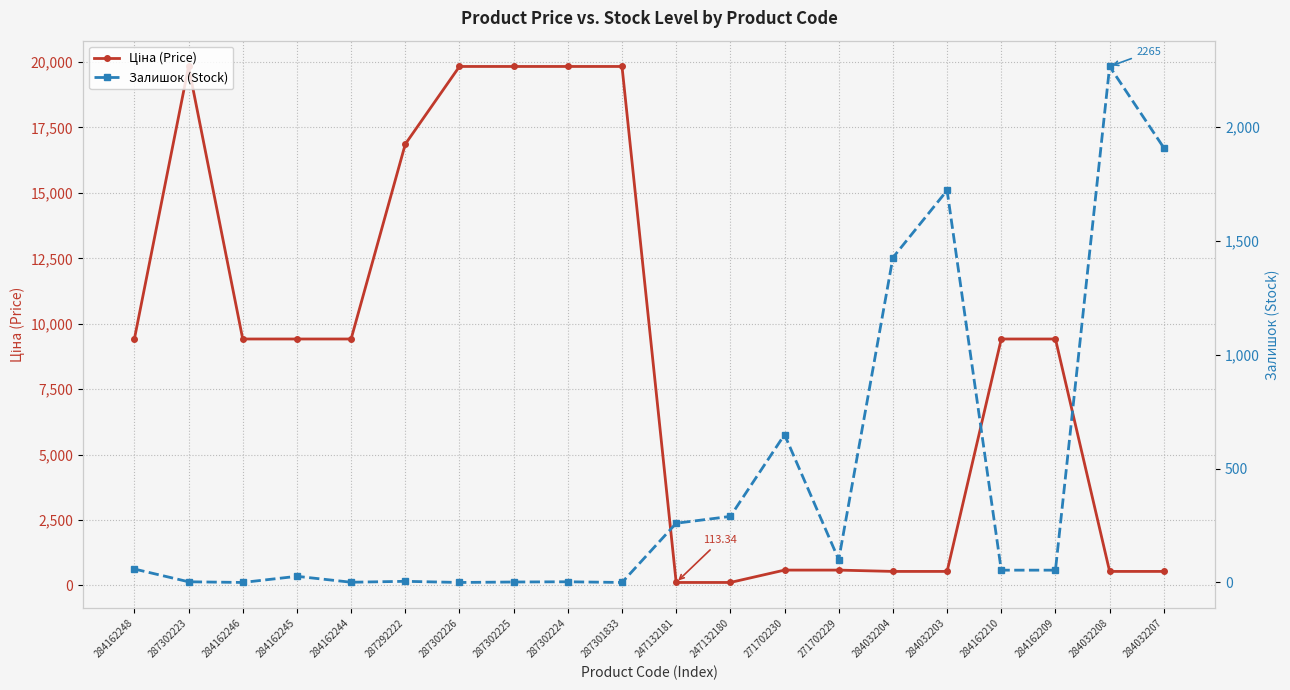

Which series has the widest spread of values?

Ціна (Price)